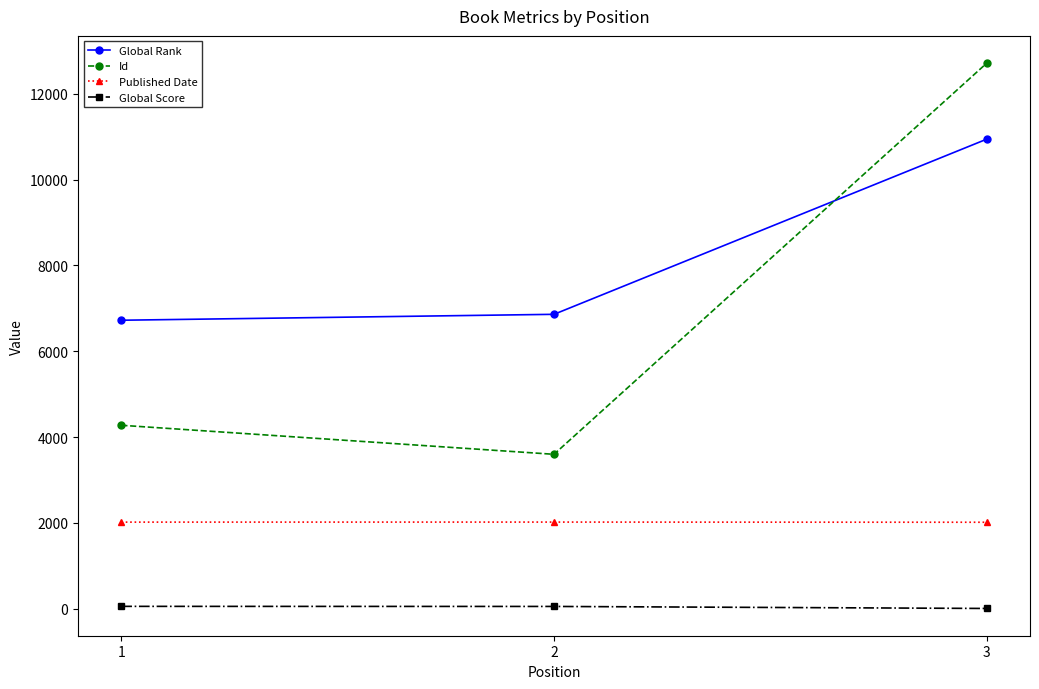

What are all the series names shown in the legend?

Global Rank, Id, Published Date, Global Score